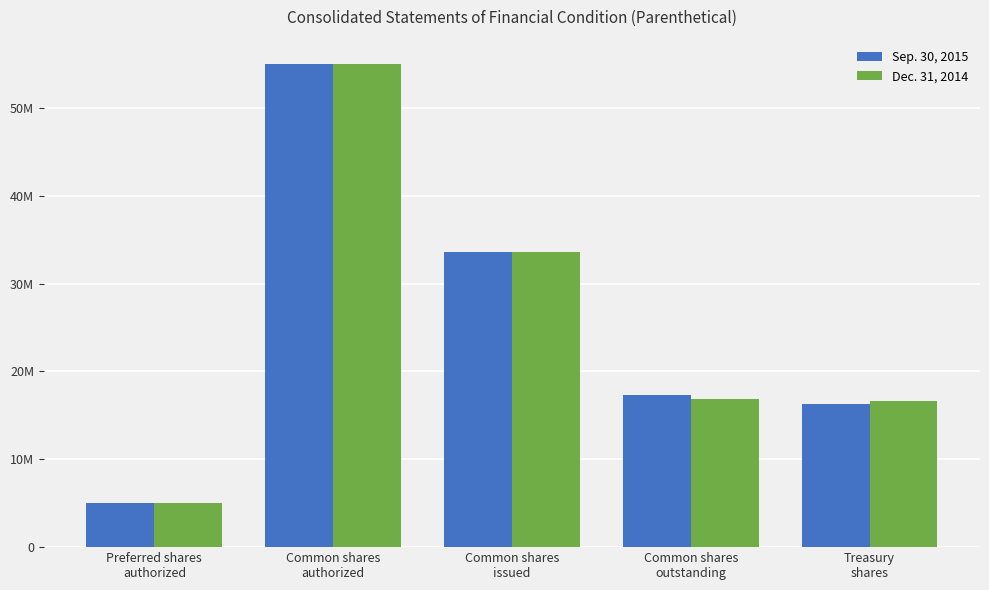

What is the sum of all Sep. 30, 2015 values?

127133544